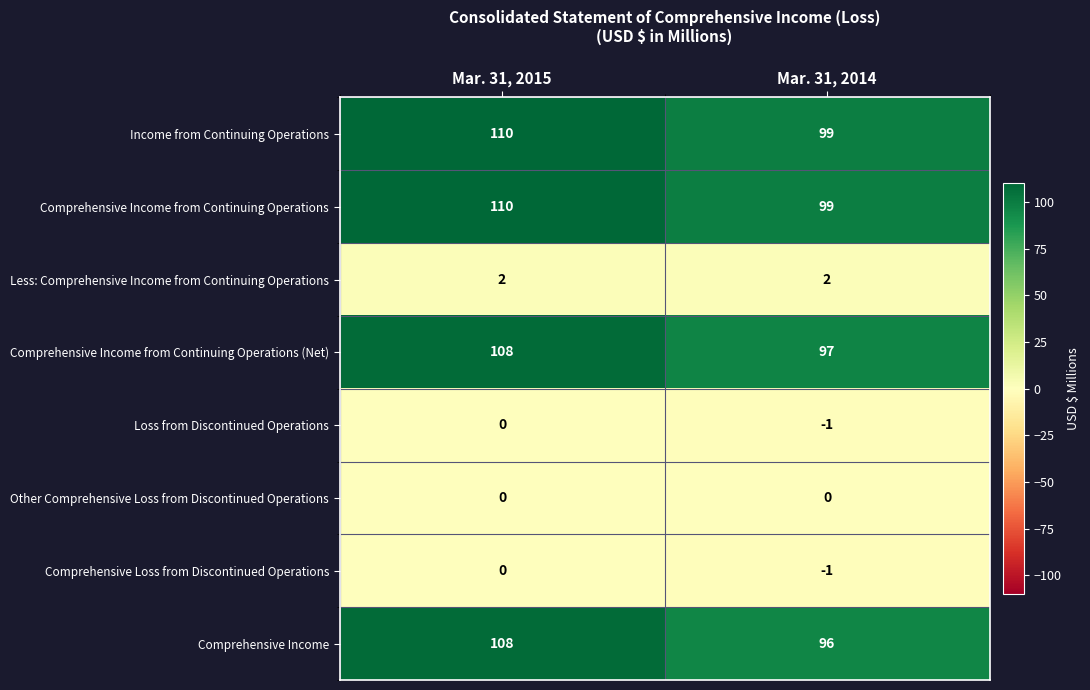

What is the spread (max minus min) of values at Mar. 31, 2014?

100